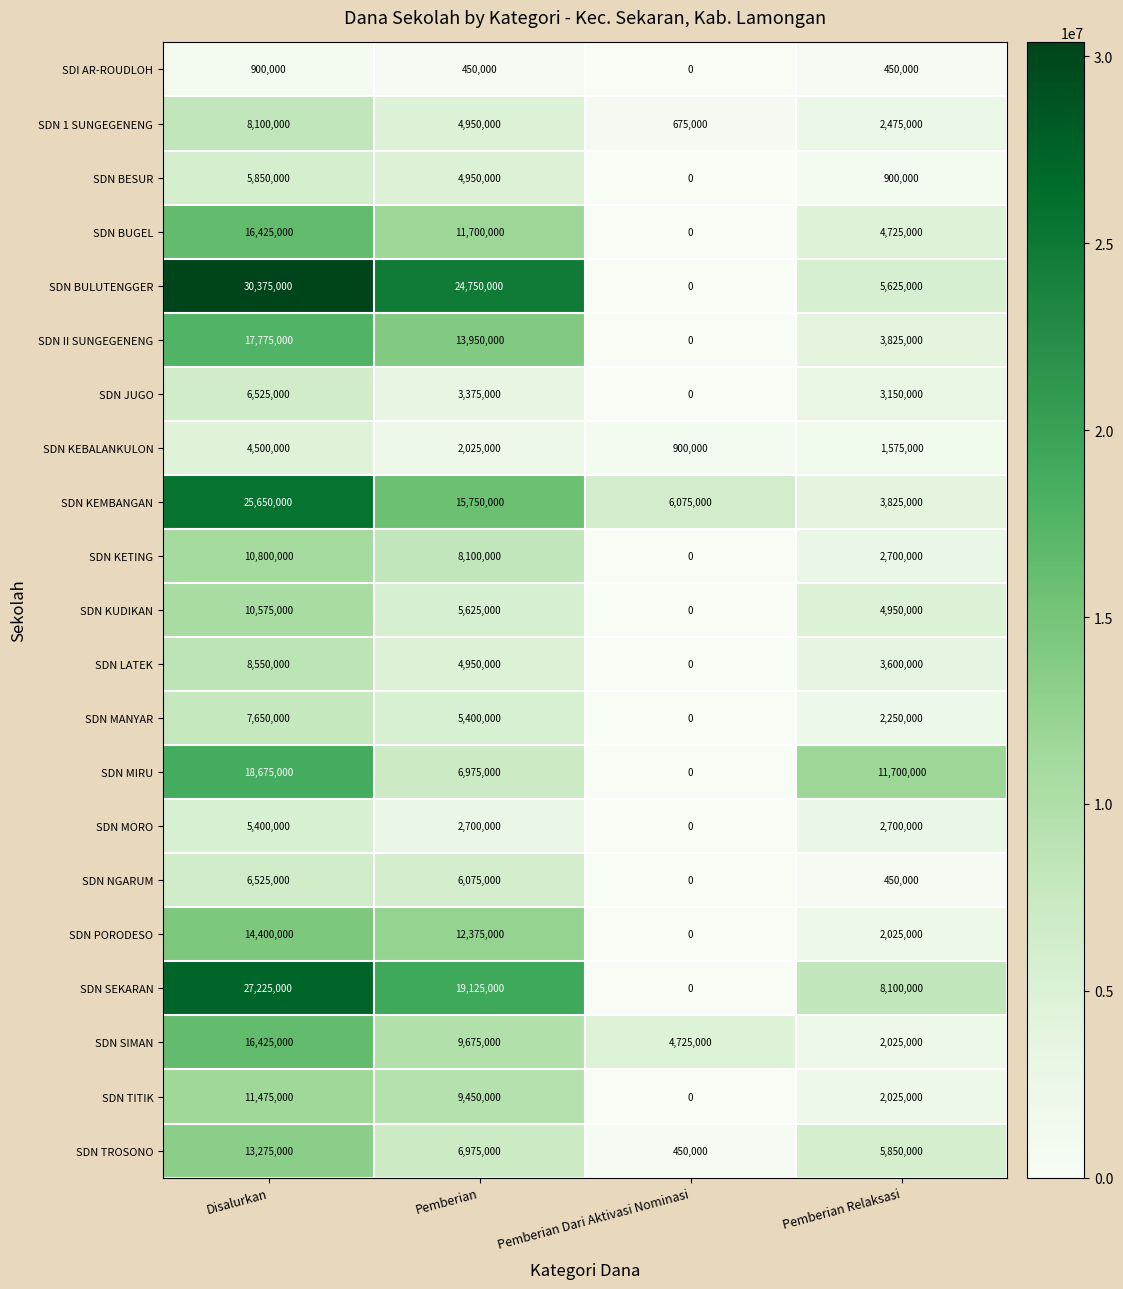

What is the greatest value displayed?

30375000